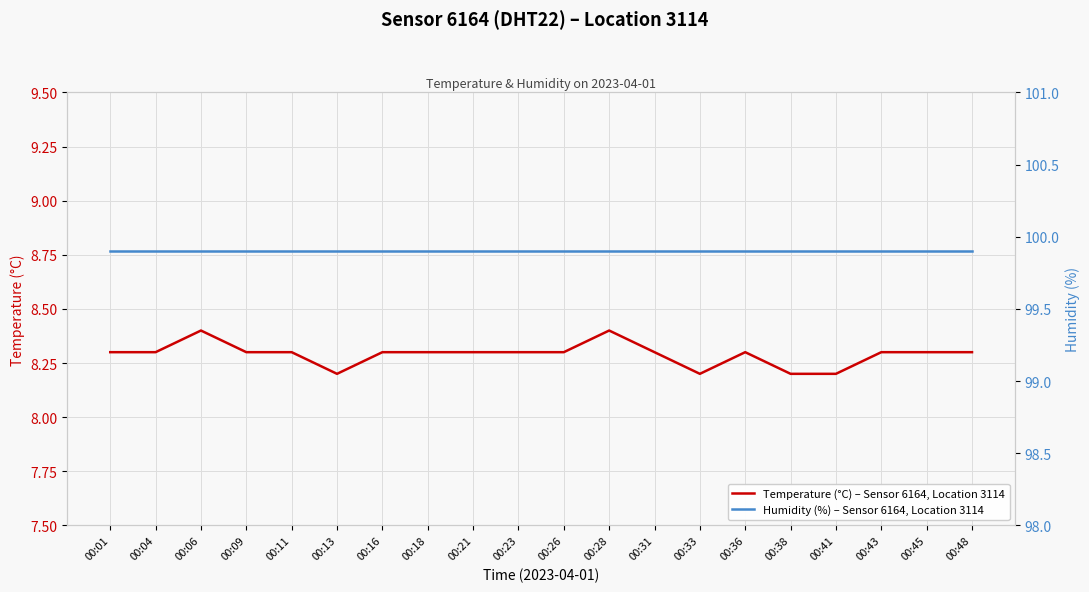

Rank the categories by Humidity (%) – Sensor 6164, Location 3114 value from lowest to highest.

00:01, 00:04, 00:06, 00:09, 00:11, 00:13, 00:16, 00:18, 00:21, 00:23, 00:26, 00:28, 00:31, 00:33, 00:36, 00:38, 00:41, 00:43, 00:45, 00:48